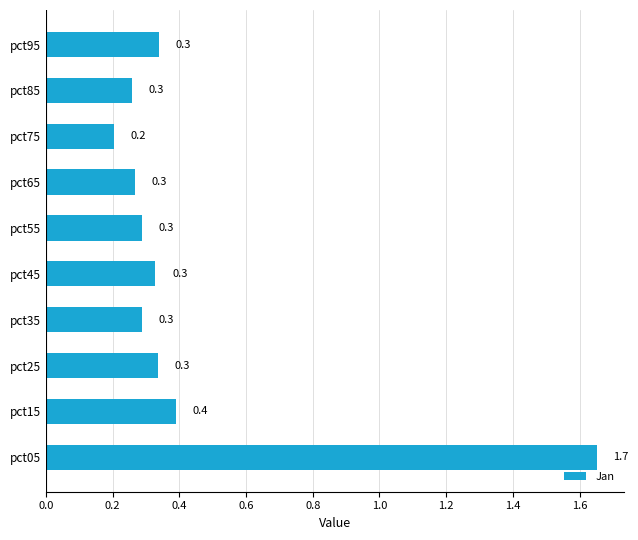

What is the maximum value shown in the chart?

1.7